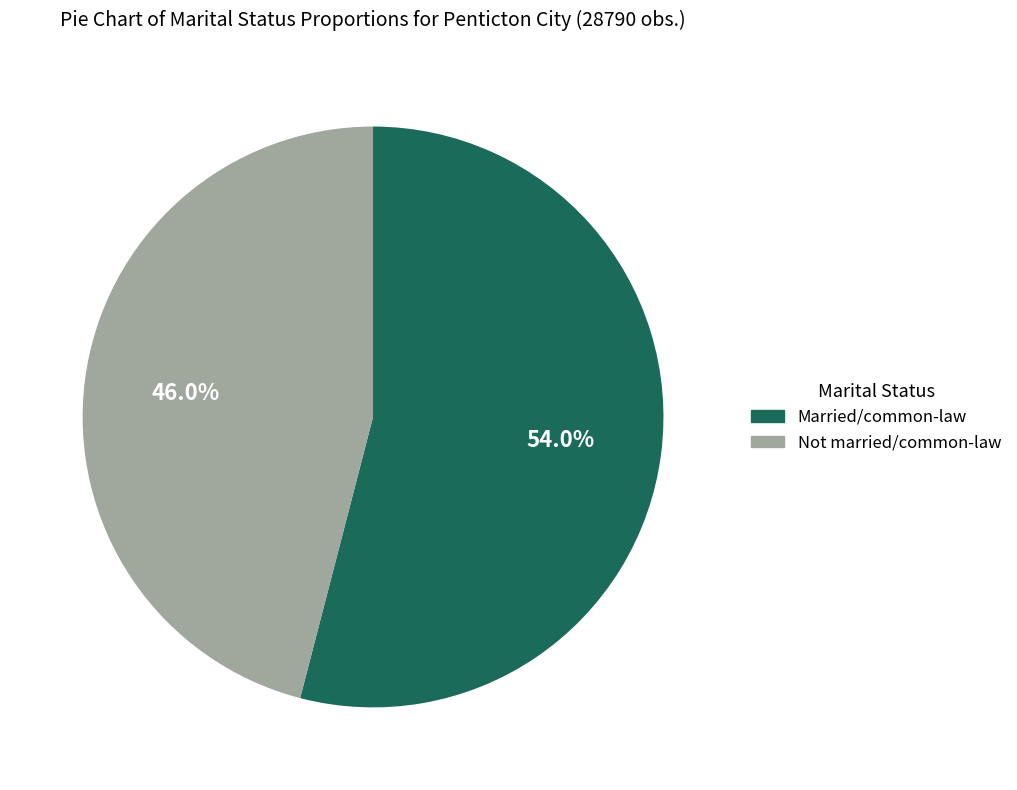

Does any single category account for the majority?

Yes